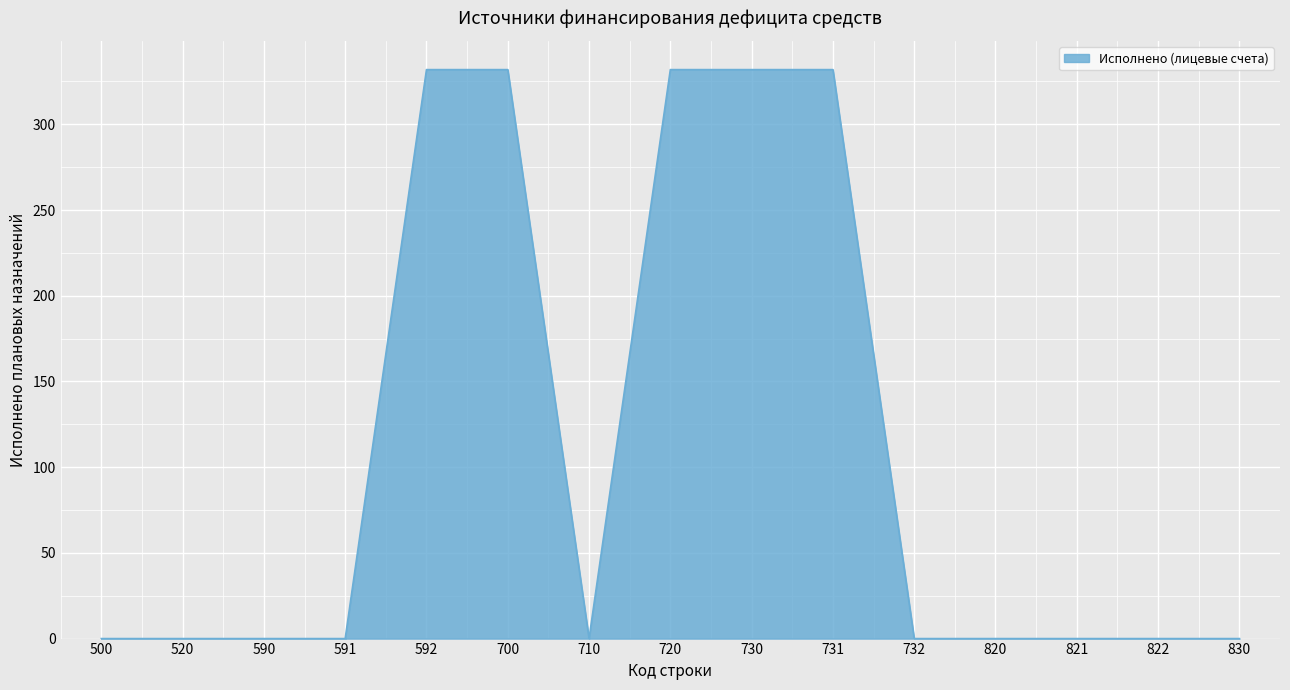

The value at 822 is 0.0. True or false?

True